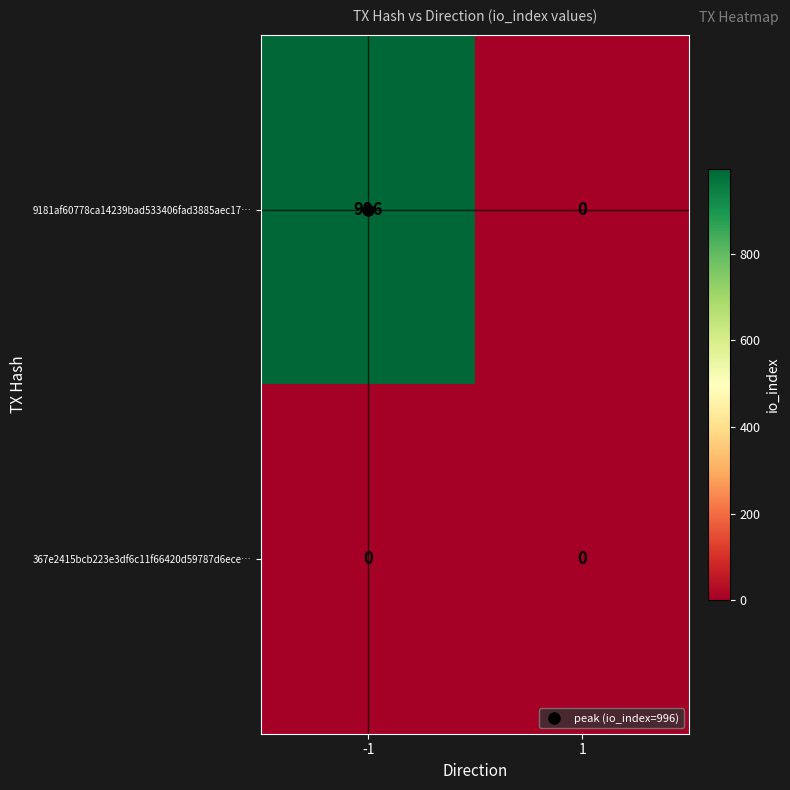

Which series has the widest spread of values?

9181af60778ca14239bad533406fad3885aec17…